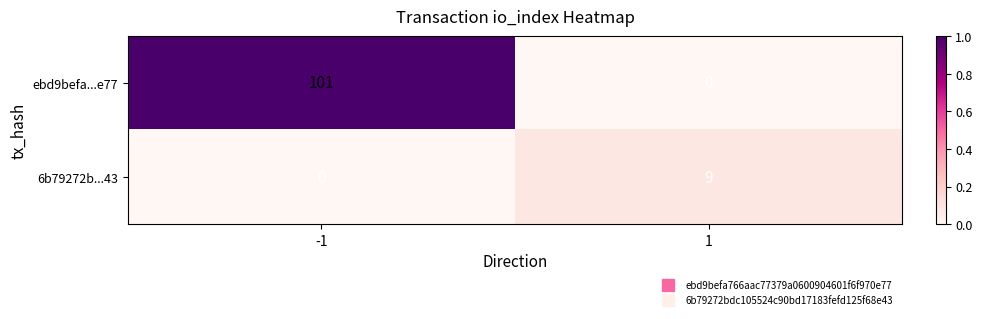

What is the difference between the 6b79272b...43 values at 1 and -1?

9